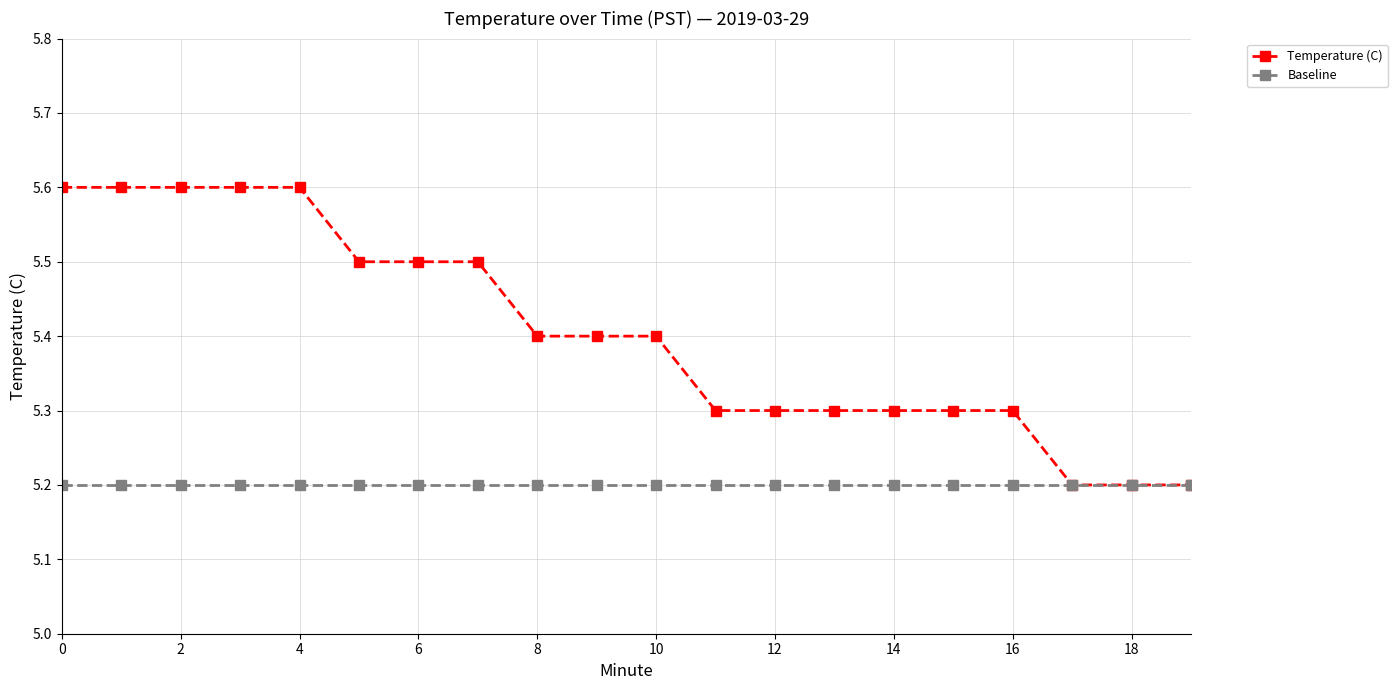

Which series has the largest total across all categories?

Temperature (C)